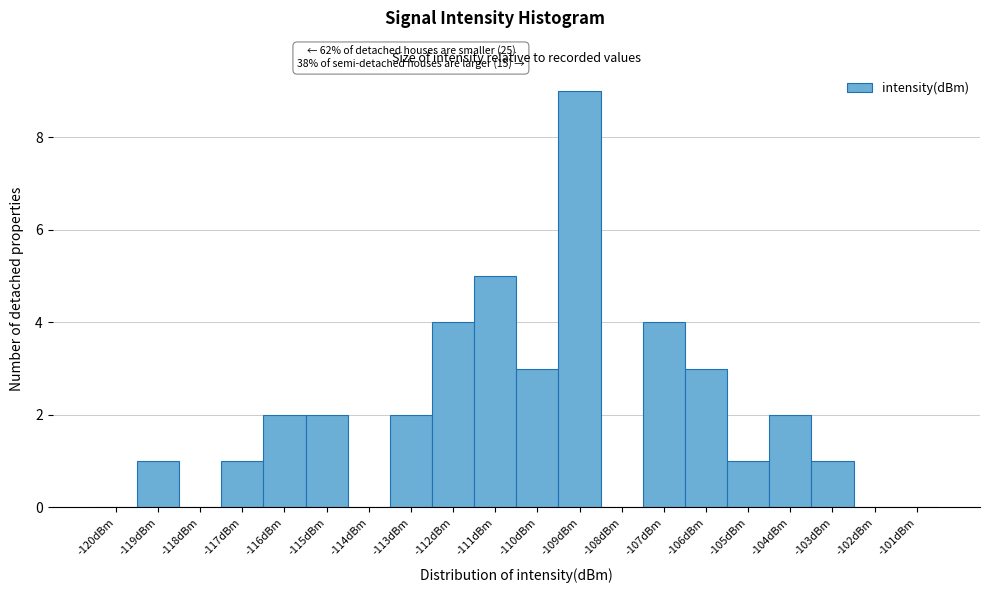

Reading right to left, transcribe all the data shown in this chart.

-101dBm=0	-102dBm=0	-103dBm=1	-104dBm=2	-105dBm=1	-106dBm=3	-107dBm=4	-108dBm=0	-109dBm=9	-110dBm=3	-111dBm=5	-112dBm=4	-113dBm=2	-114dBm=0	-115dBm=2	-116dBm=2	-117dBm=1	-118dBm=0	-119dBm=1	-120dBm=0